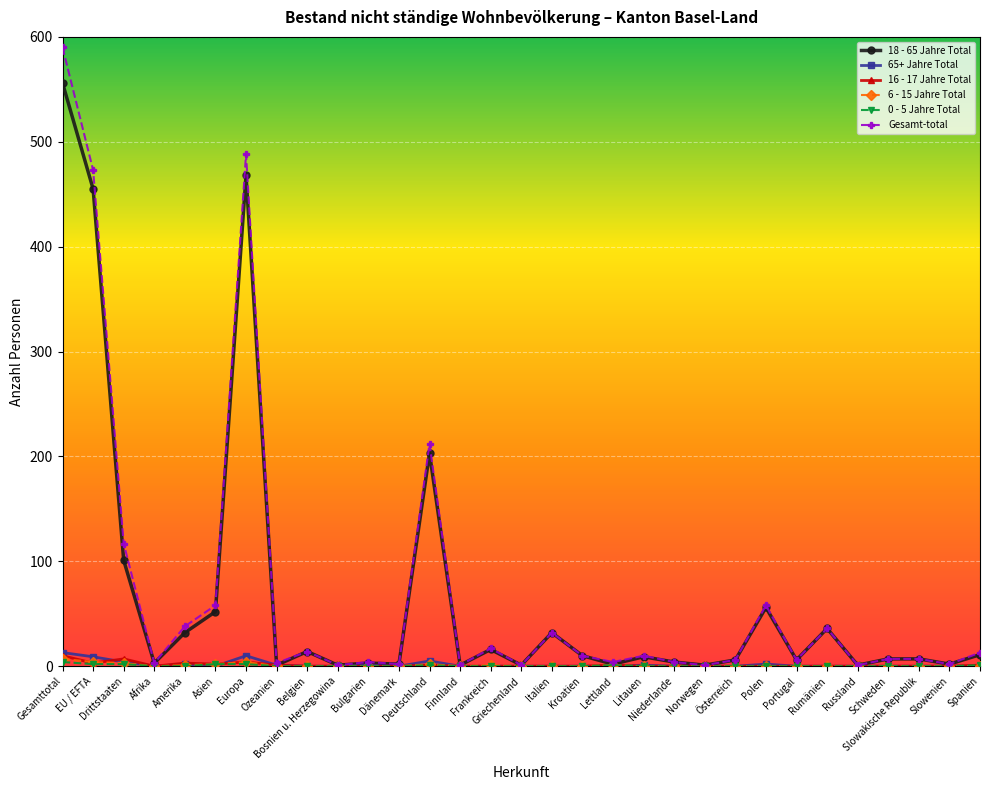

At how many categories does at least one series exceed 44?

7